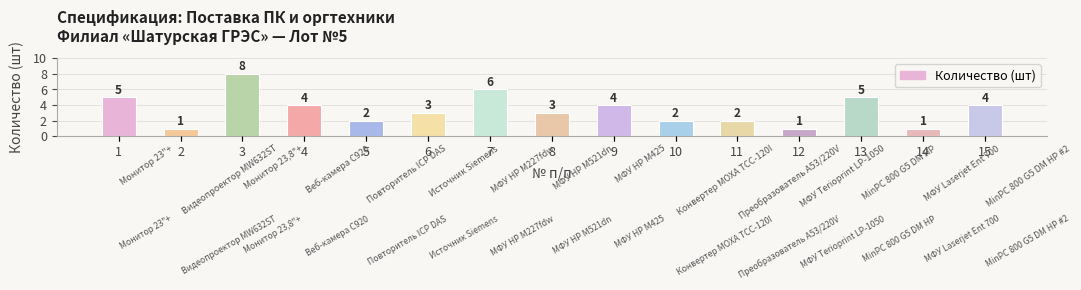

Count the number of categories in the chart.

15